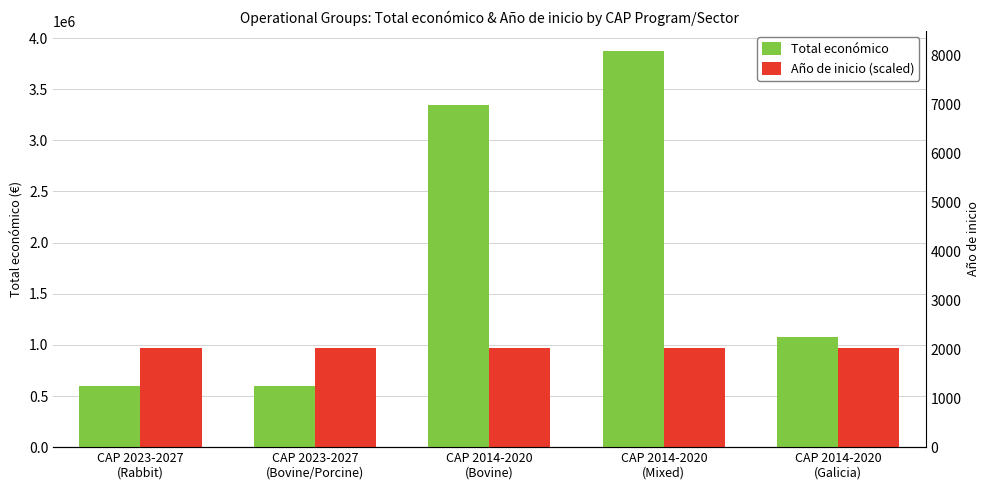

Rank the series by their average value, from lowest to highest.

Año de inicio (scaled), Total económico